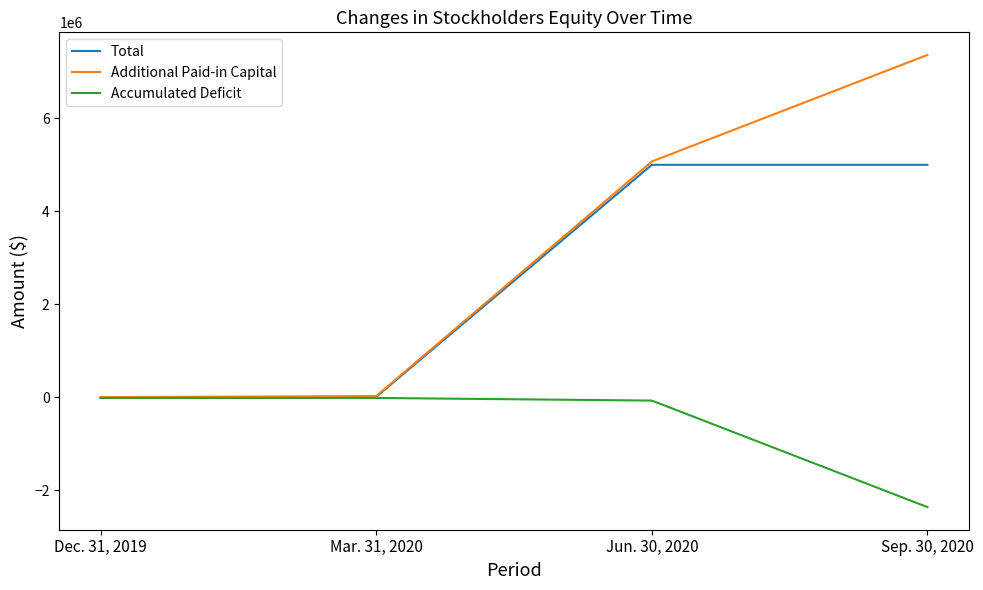

Read the Accumulated Deficit value at Jun. 30, 2020, to the nearest 10.

-74200